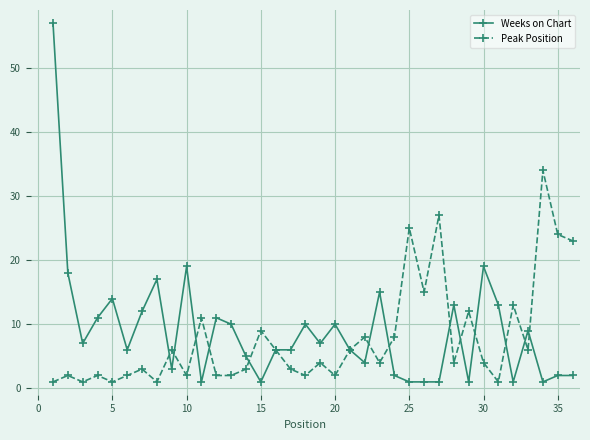

Which series has the widest spread of values?

Weeks on Chart